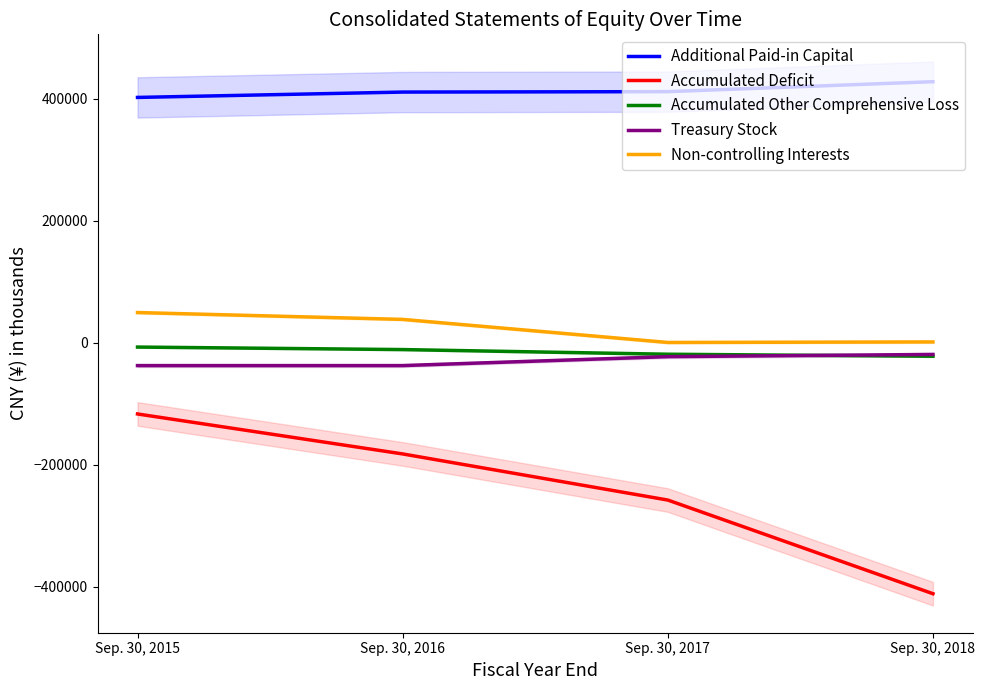

What is the difference between the highest and lowest values at Sep. 30, 2017?

670041